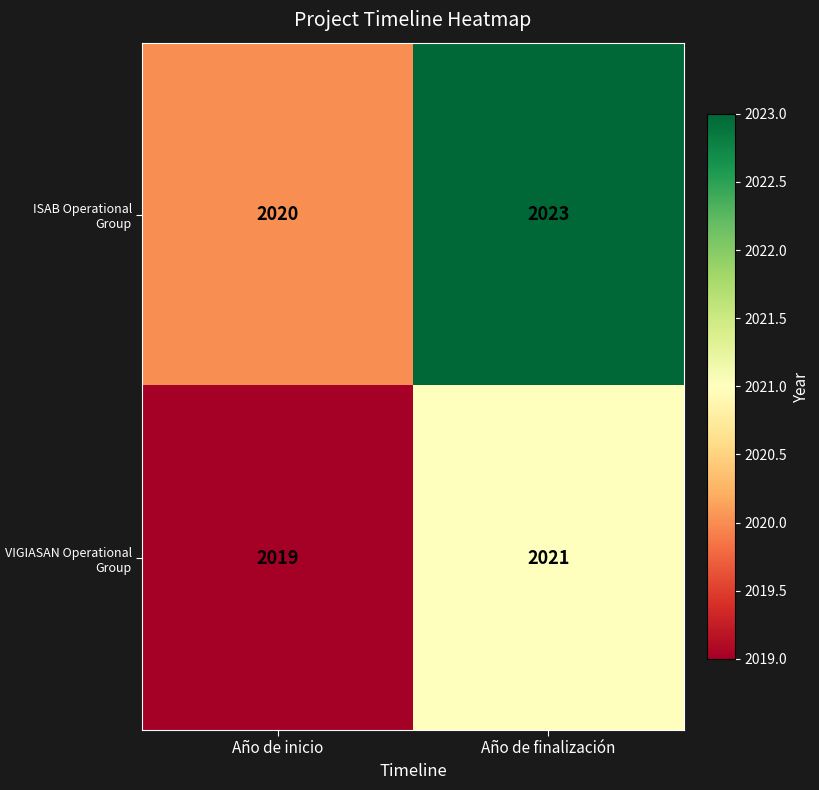

Which series has the largest range (max minus min)?

ISAB Operational Group